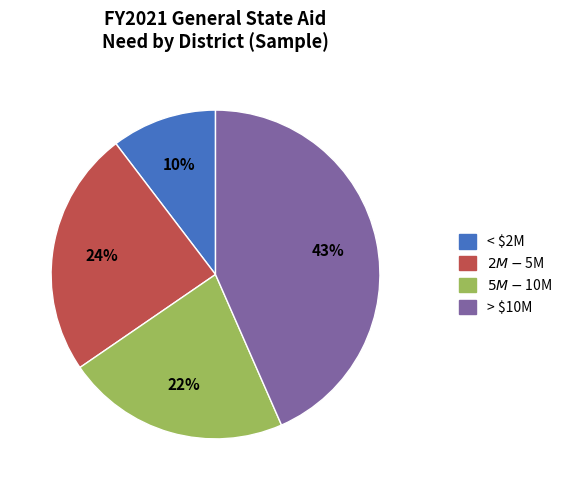

How many segments does this pie chart have?

4